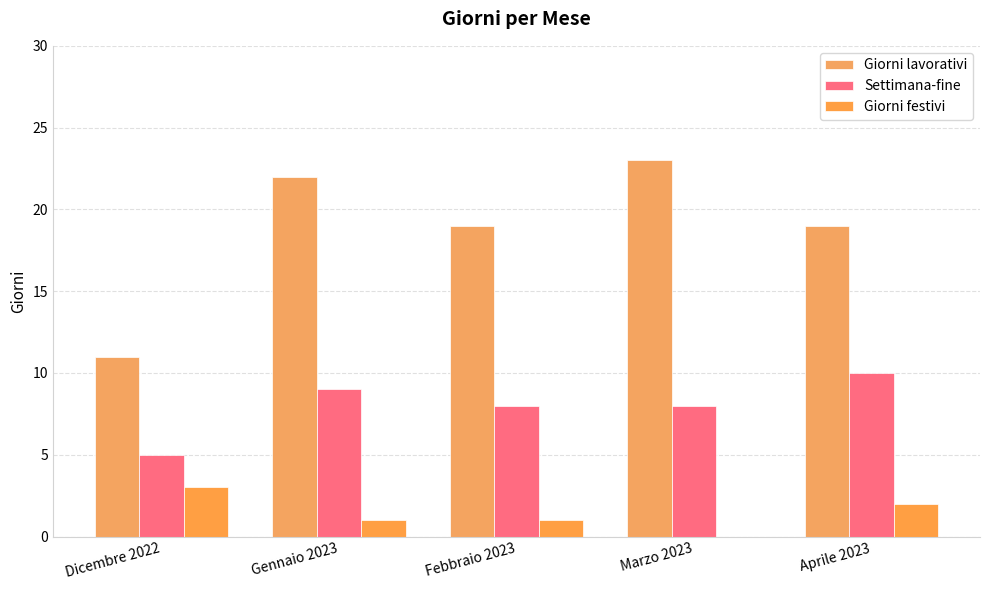

What is the spread (max minus min) of values at Marzo 2023?

23